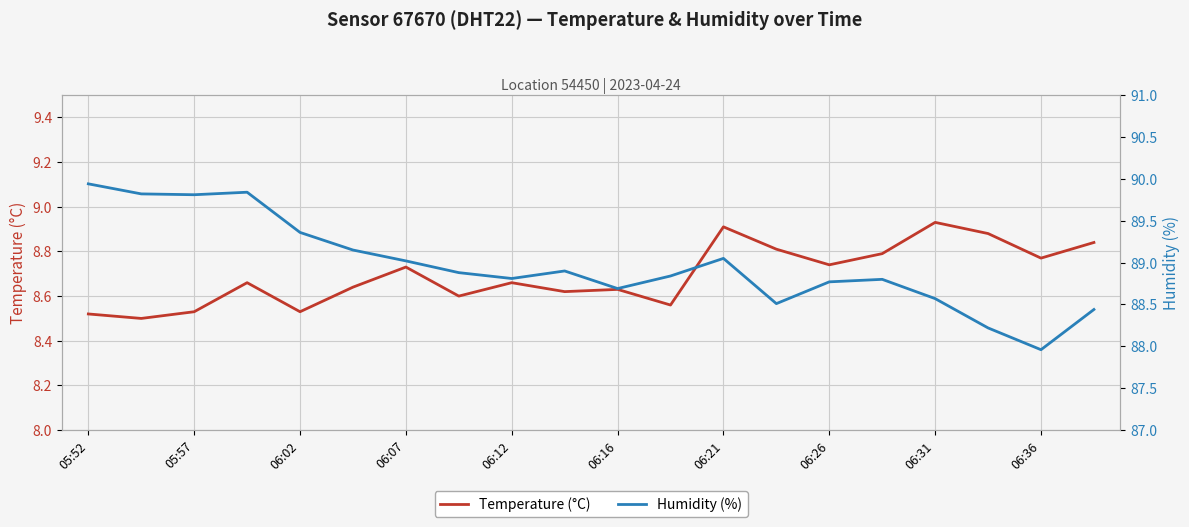

Does the chart display data point markers on the line(s)?

No